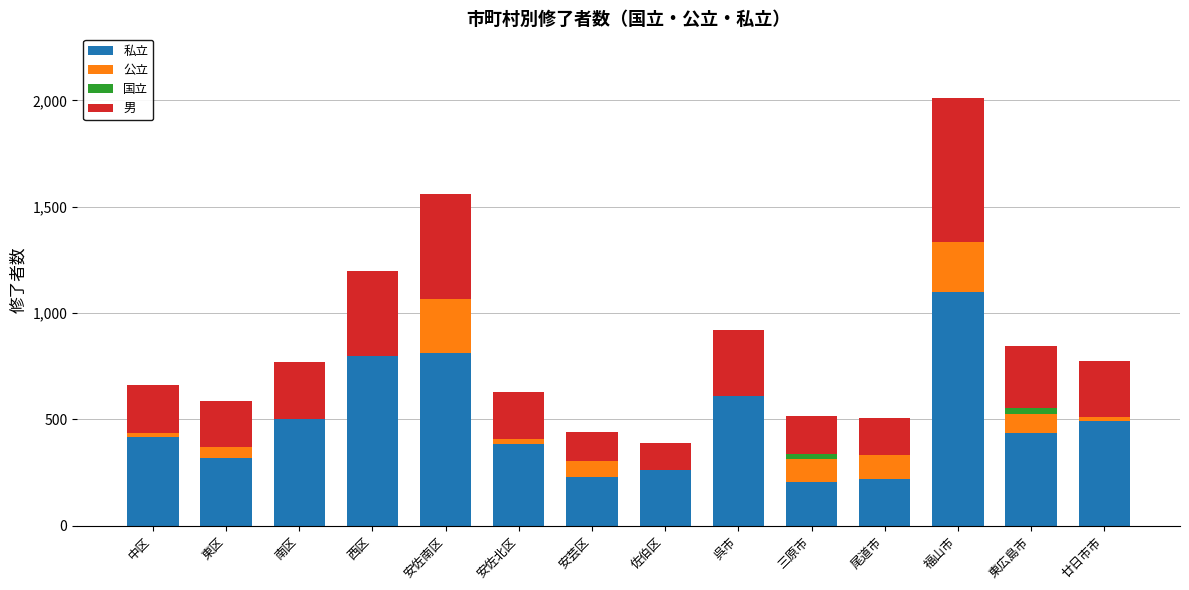

What is the sum of the 私立 values at 西区 and 福山市?

1894